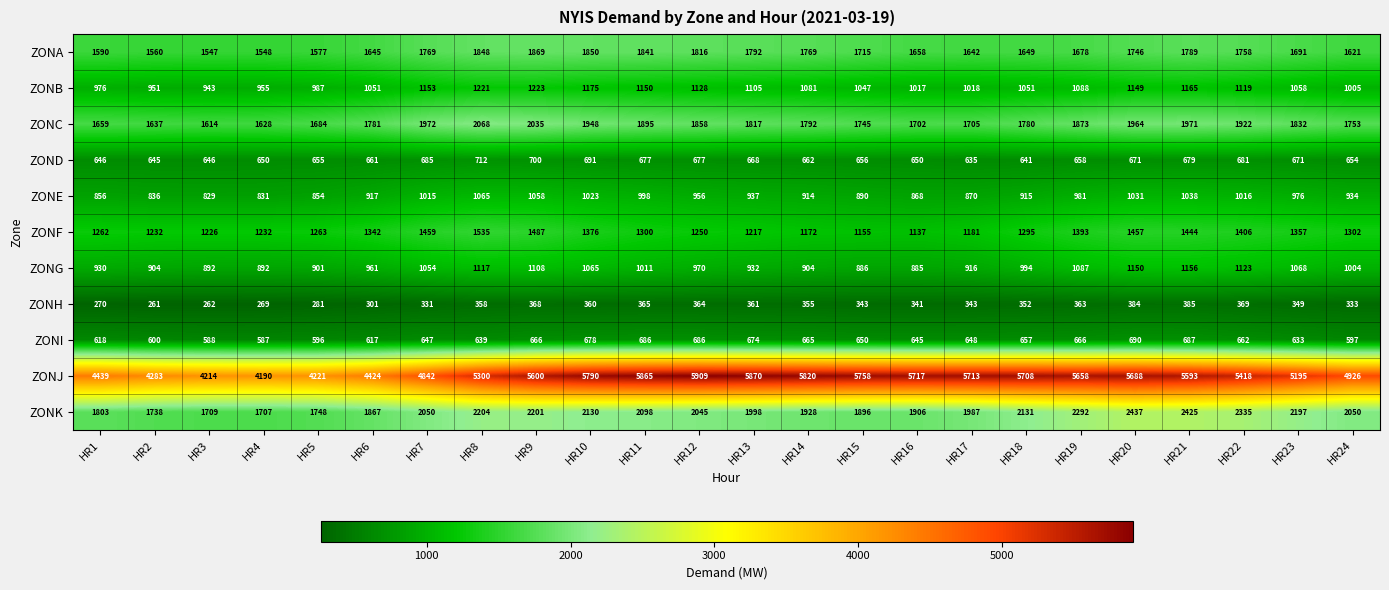

What is the greatest value displayed?

5909